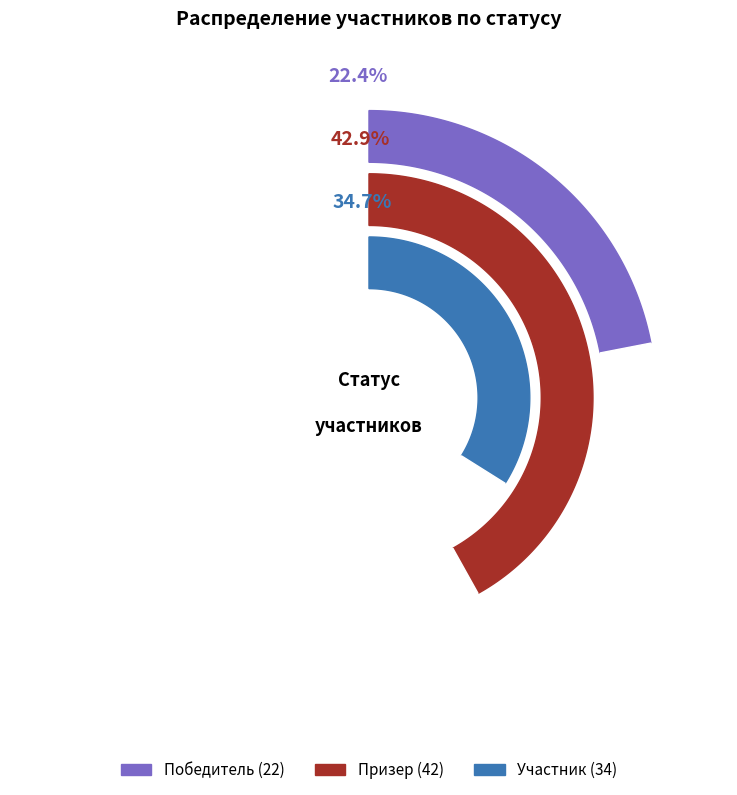

Rank the series at 9 класс from highest to lowest value.

Призер, Участник, Победитель